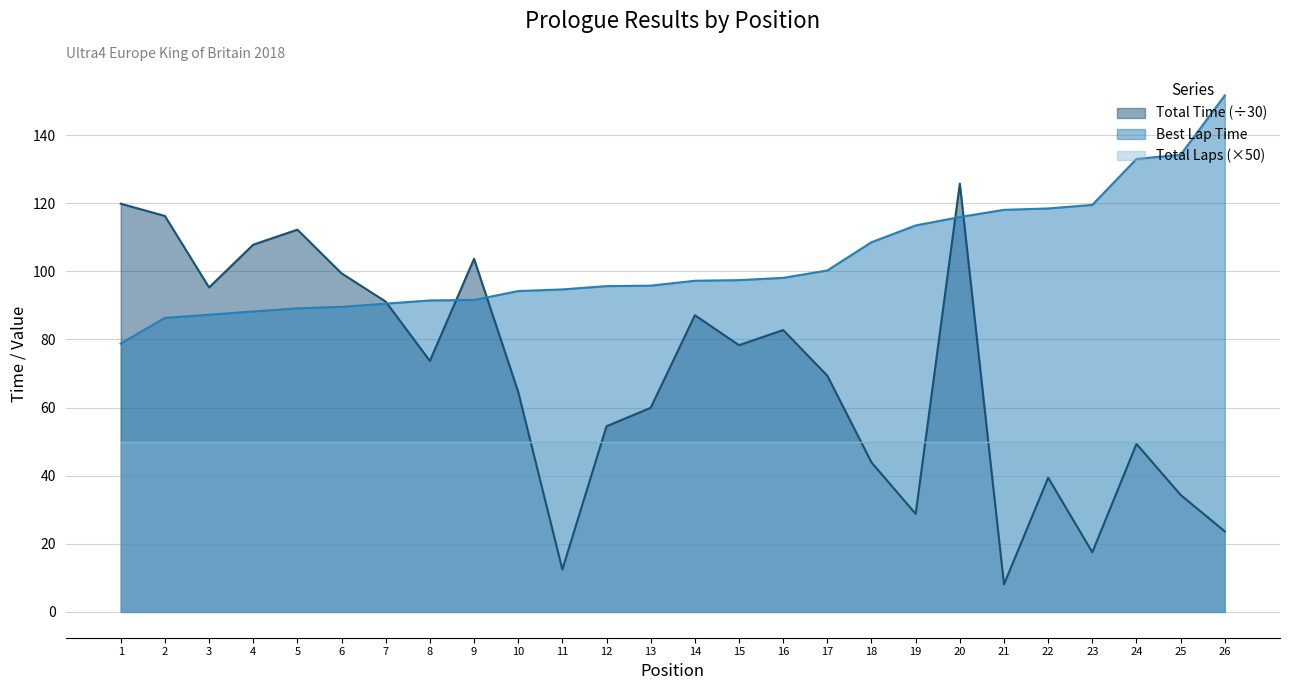

How many interior local peaks does the Total Time series have?

7